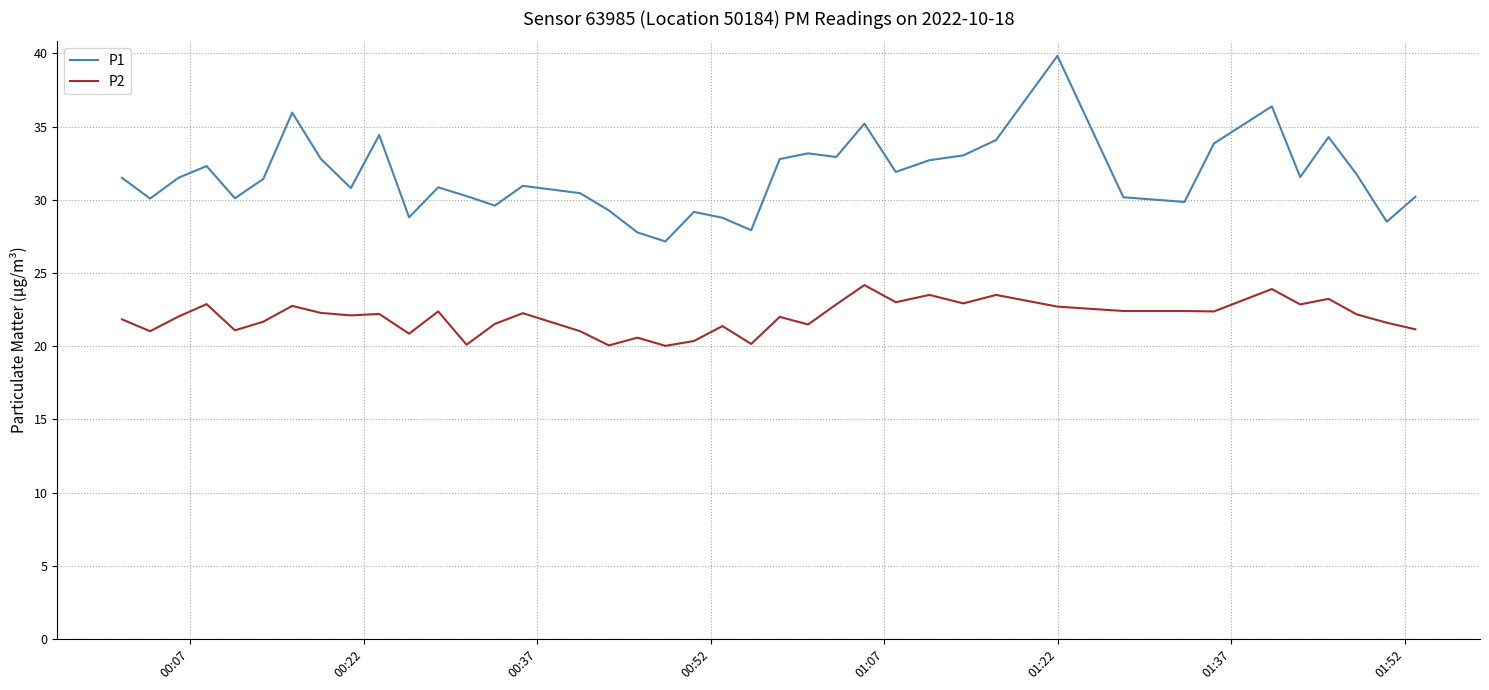

Which series has the widest spread of values?

P1